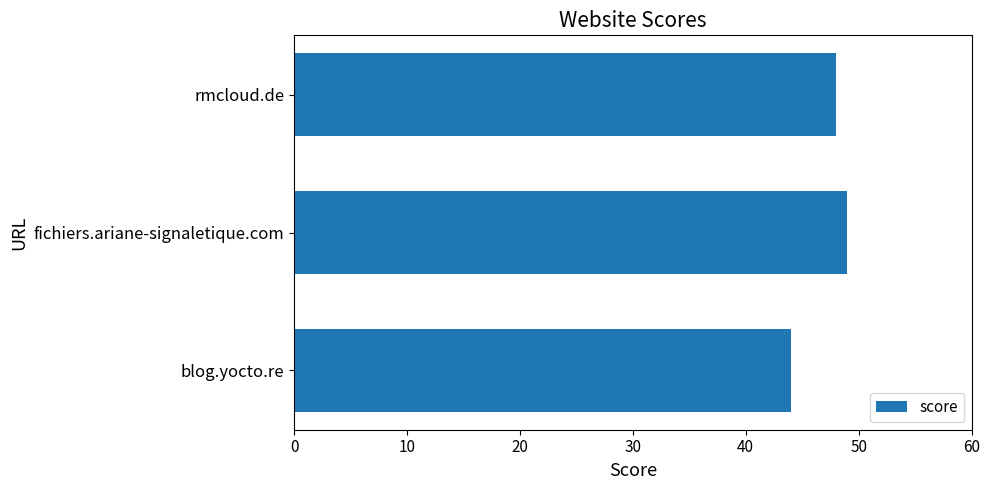

What is the change in value from blog.yocto.re to fichiers.ariane-signaletique.com?

+5